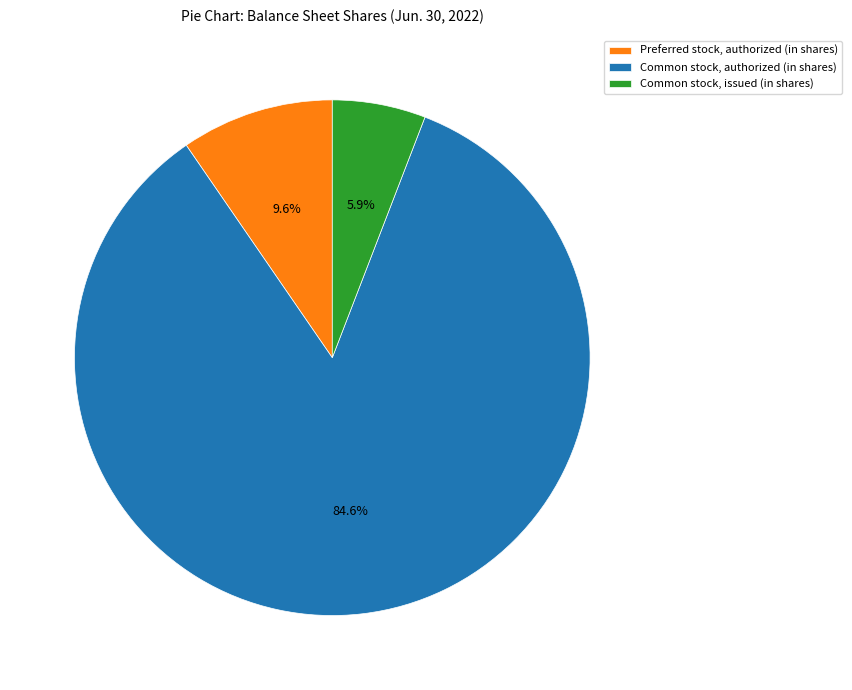

What is the majority slice?

Common stock, authorized (in shares)